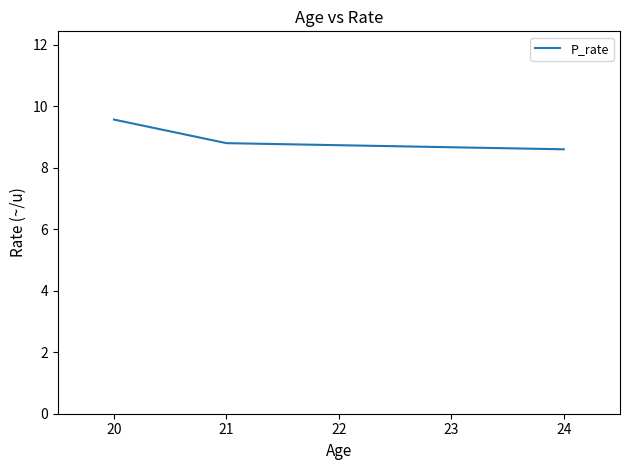

List the labels in order of value, smallest first.

24, 21, 20